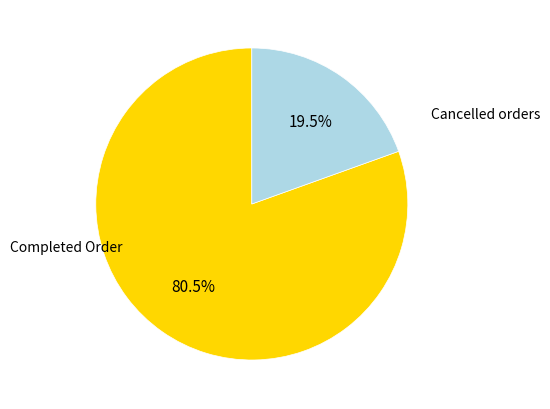

Does any single category account for the majority?

Yes